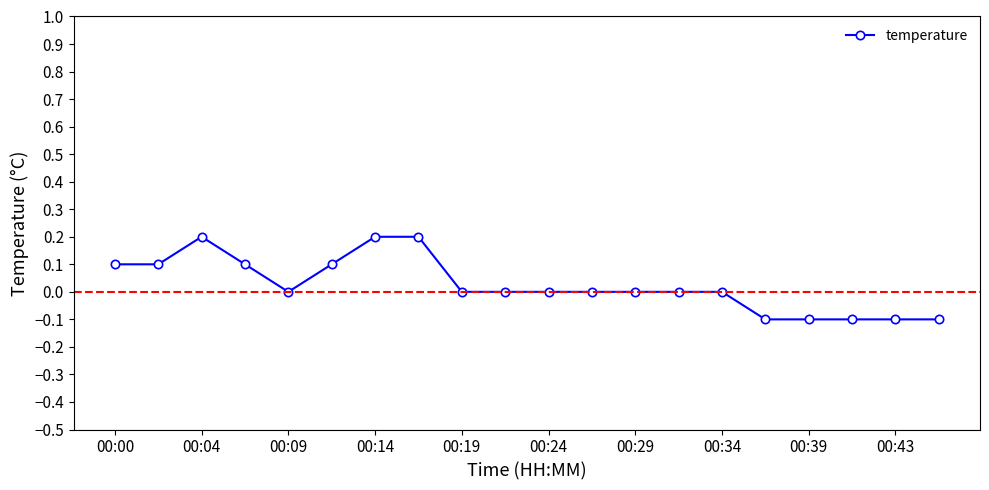

What is the sum of all values?

0.5